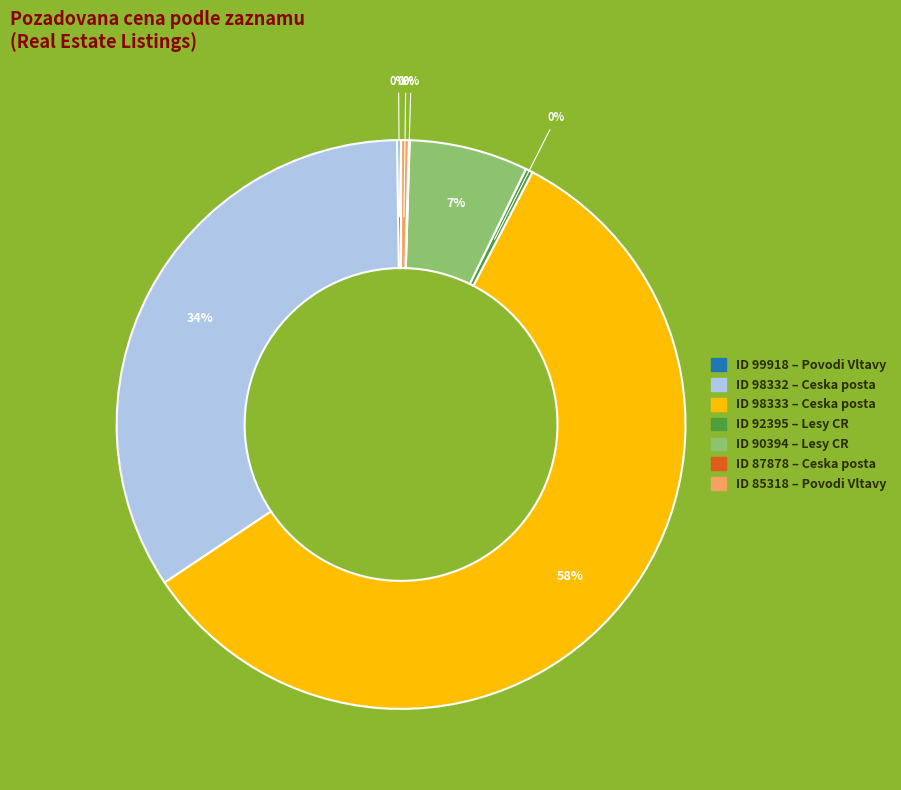

To the nearest percent, what is the average slice percentage?

14%